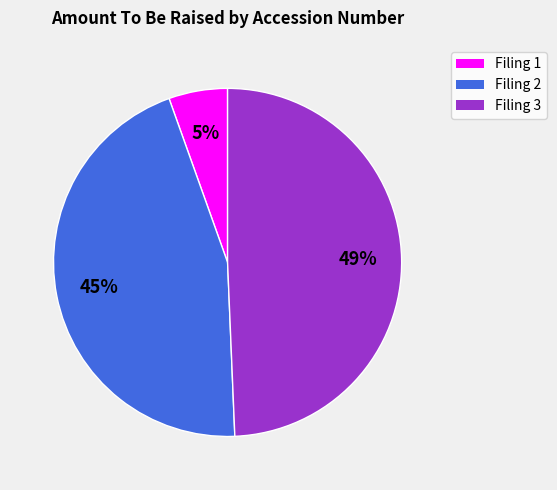

To the nearest percent, what is the difference between the largest and smallest slice percentages?

44%